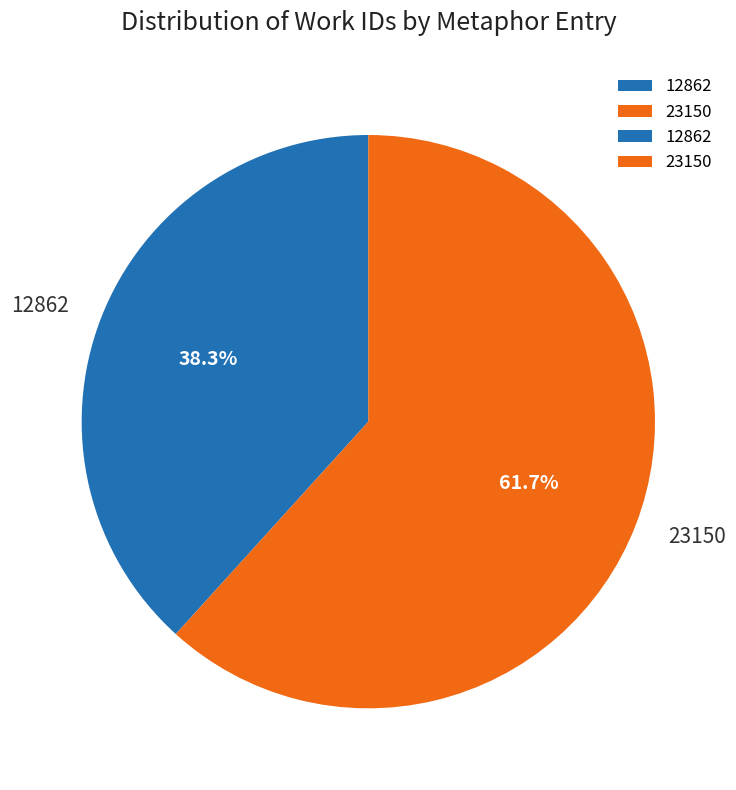

Rank the categories by value from lowest to highest.

12862, 23150